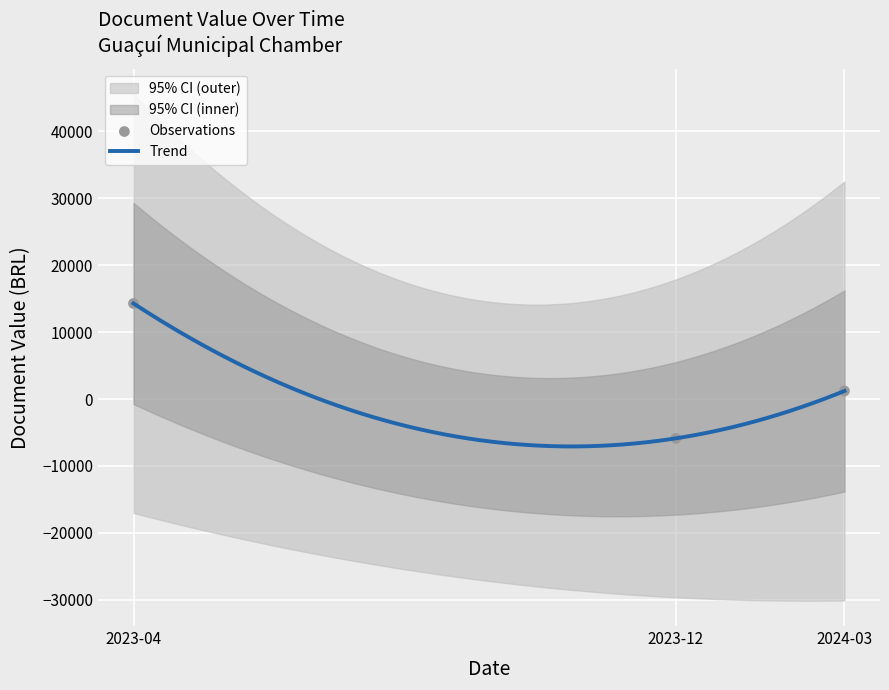

What is the change in value from 2023-12-31 to 2023-04-03?

+20160